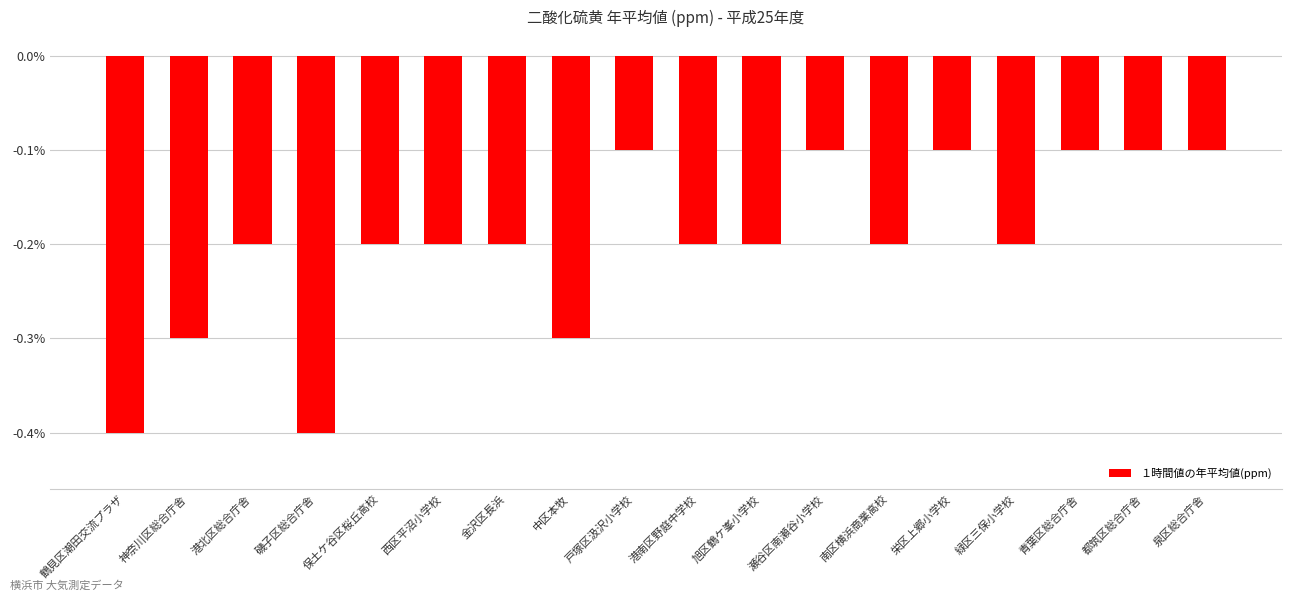

List the labels in order of value, largest first.

戸塚区汲沢小学校, 瀬谷区南瀬谷小学校, 栄区上郷小学校, 青葉区総合庁舎, 都筑区総合庁舎, 泉区総合庁舎, 港北区総合庁舎, 保土ケ谷区桜丘高校, 西区平沼小学校, 金沢区長浜, 港南区野庭中学校, 旭区鶴ケ峯小学校, 南区横浜商業高校, 緑区三保小学校, 神奈川区総合庁舎, 中区本牧, 鶴見区潮田交流プラザ, 磯子区総合庁舎